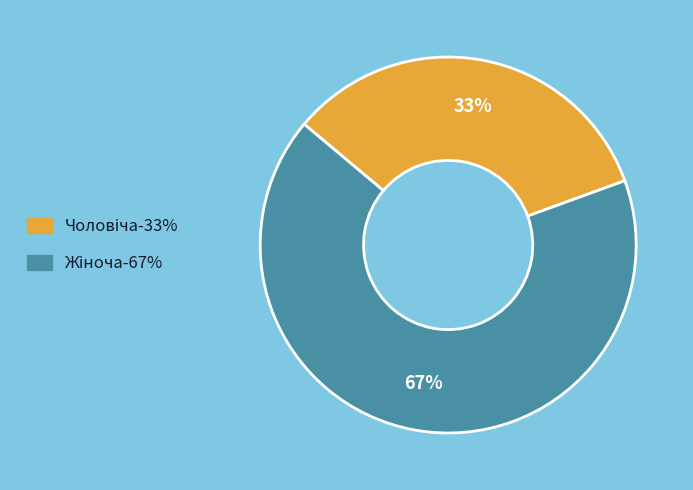

Is there any slice that represents more than half of the pie?

Yes